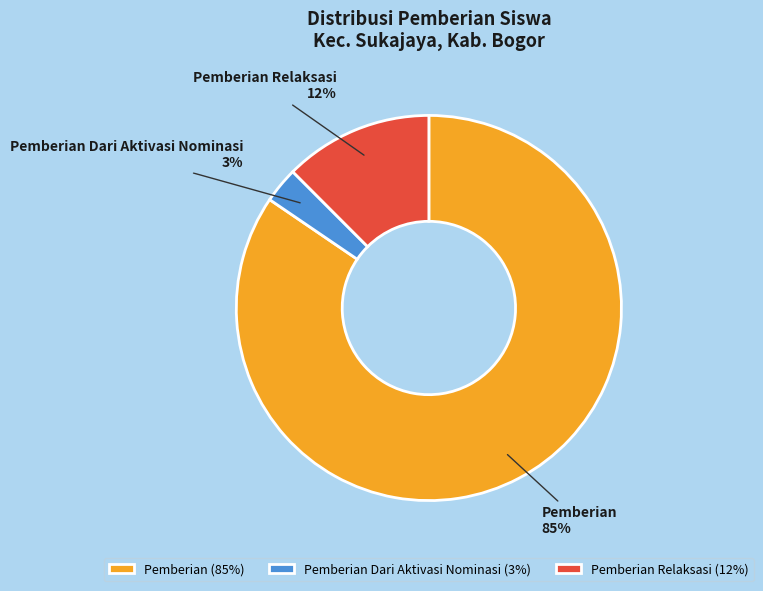

Does any single category account for the majority?

Yes